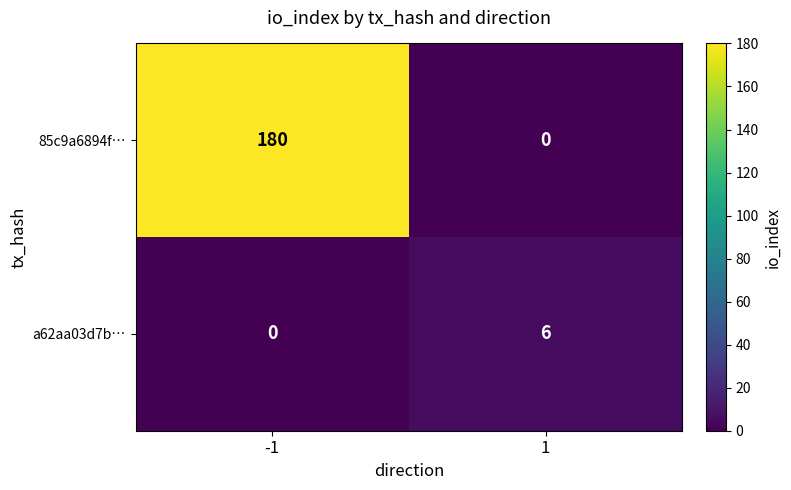

Rank the series at 1 from lowest to highest value.

85c9a6894f…, a62aa03d7b…